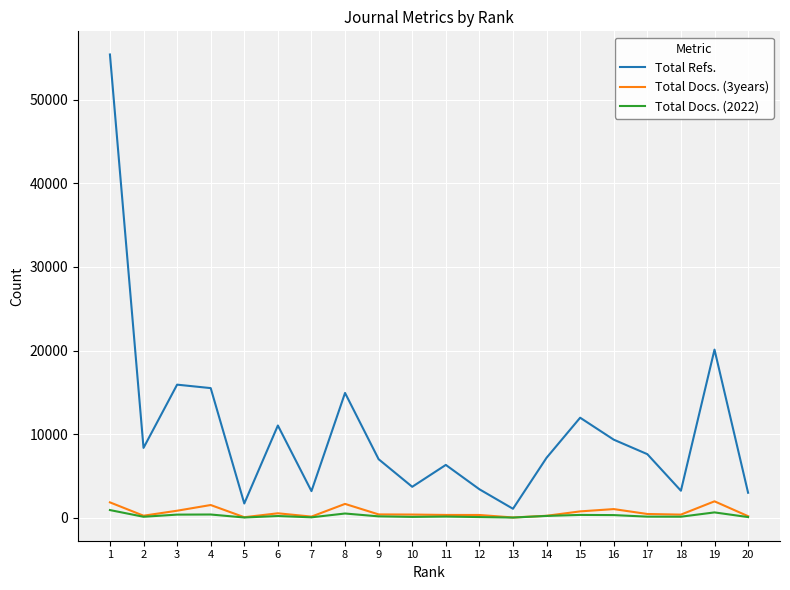

True or false: Total Docs. (3years) has more than 2 points higher than both neighbors.

True